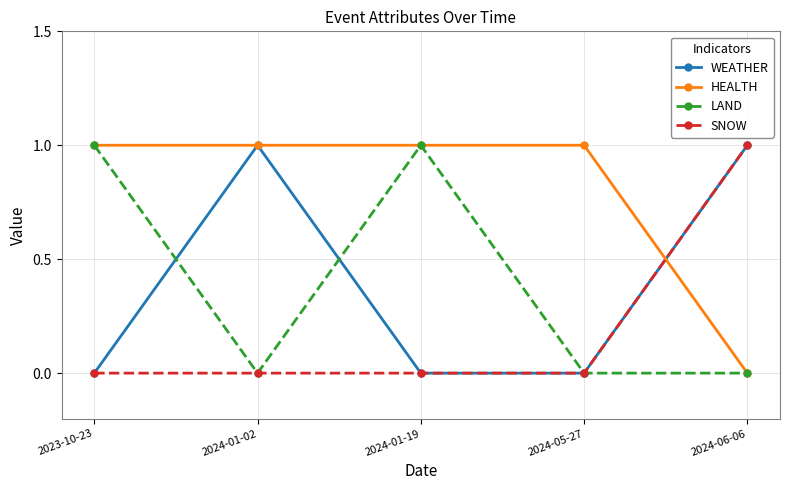

Between 2024-01-02 and 2024-05-27, which series saw the biggest shift?

WEATHER